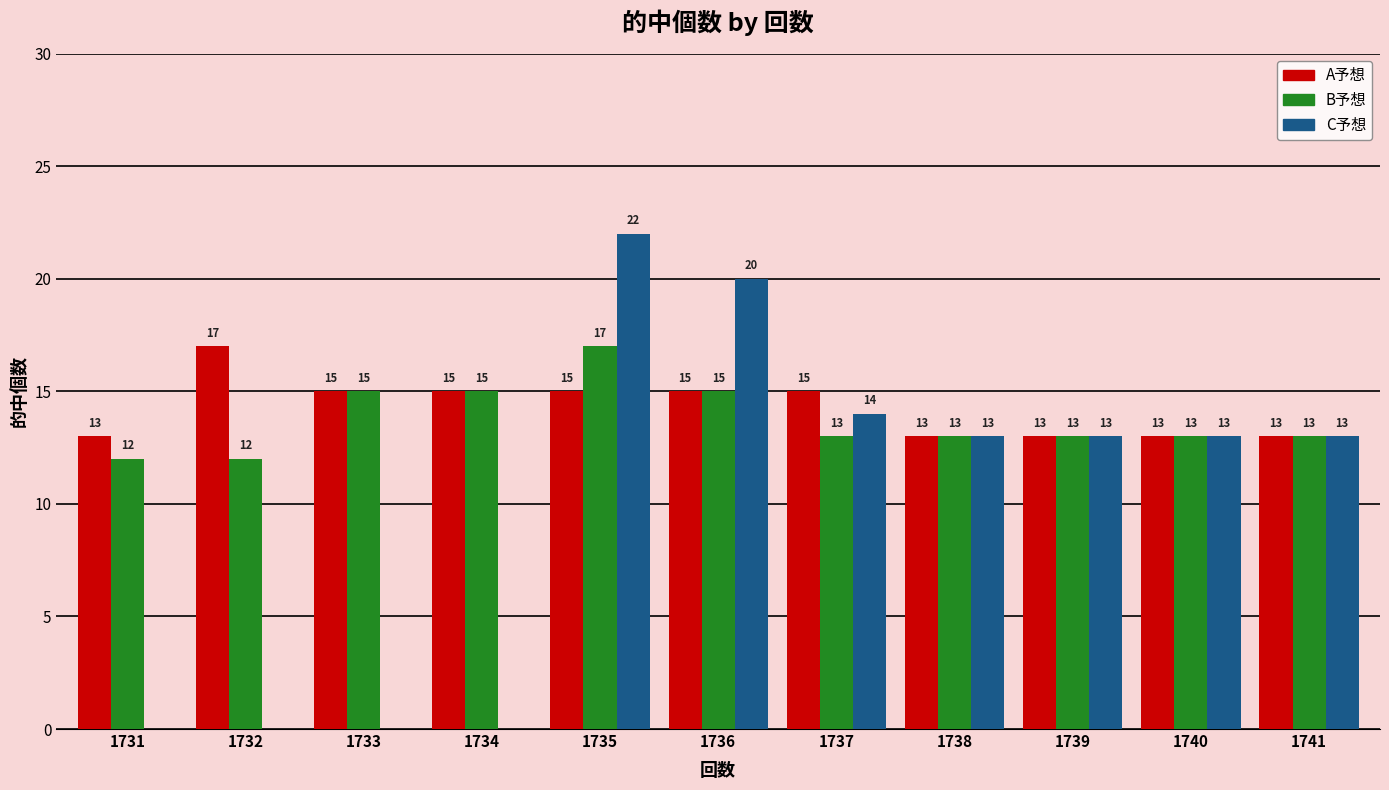

Between 1731 and 1740, which series saw the biggest shift?

C予想